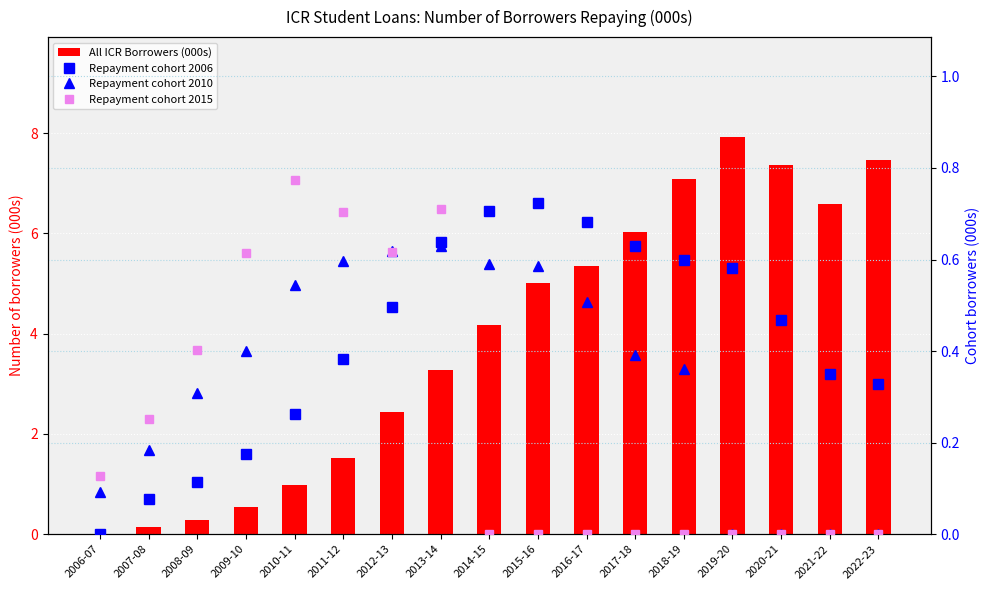

Which series has the largest total across all categories?

All ICR Borrowers (000s)